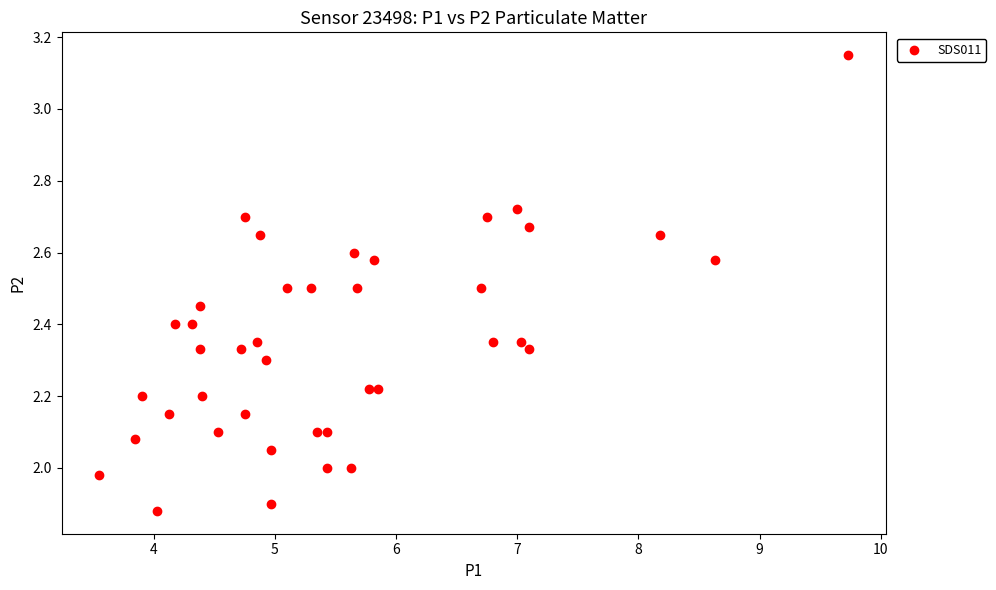

What is the range of X values (max minus min)?

6.2